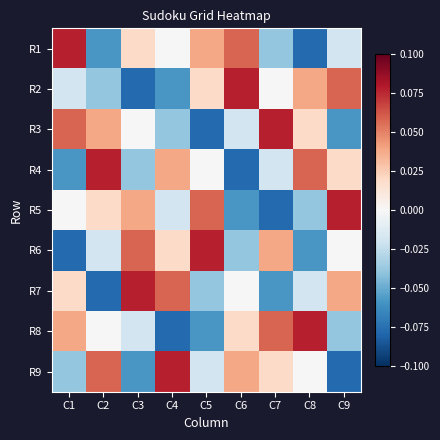

Reading right to left, transcribe all the data shown in this chart.

R1: C9=-0.0	C8=-0.1	C7=-0.0	C6=0.1	C5=0.0	C4=0.0	C3=0.0	C2=-0.1	C1=0.1
R2: C9=0.1	C8=0.0	C7=0.0	C6=0.1	C5=0.0	C4=-0.1	C3=-0.1	C2=-0.0	C1=-0.0
R3: C9=-0.1	C8=0.0	C7=0.1	C6=-0.0	C5=-0.1	C4=-0.0	C3=0.0	C2=0.0	C1=0.1
R4: C9=0.0	C8=0.1	C7=-0.0	C6=-0.1	C5=0.0	C4=0.0	C3=-0.0	C2=0.1	C1=-0.1
R5: C9=0.1	C8=-0.0	C7=-0.1	C6=-0.1	C5=0.1	C4=-0.0	C3=0.0	C2=0.0	C1=0.0
R6: C9=0.0	C8=-0.1	C7=0.0	C6=-0.0	C5=0.1	C4=0.0	C3=0.1	C2=-0.0	C1=-0.1
R7: C9=0.0	C8=-0.0	C7=-0.1	C6=0.0	C5=-0.0	C4=0.1	C3=0.1	C2=-0.1	C1=0.0
R8: C9=-0.0	C8=0.1	C7=0.1	C6=0.0	C5=-0.1	C4=-0.1	C3=-0.0	C2=0.0	C1=0.0
R9: C9=-0.1	C8=0.0	C7=0.0	C6=0.0	C5=-0.0	C4=0.1	C3=-0.1	C2=0.1	C1=-0.0